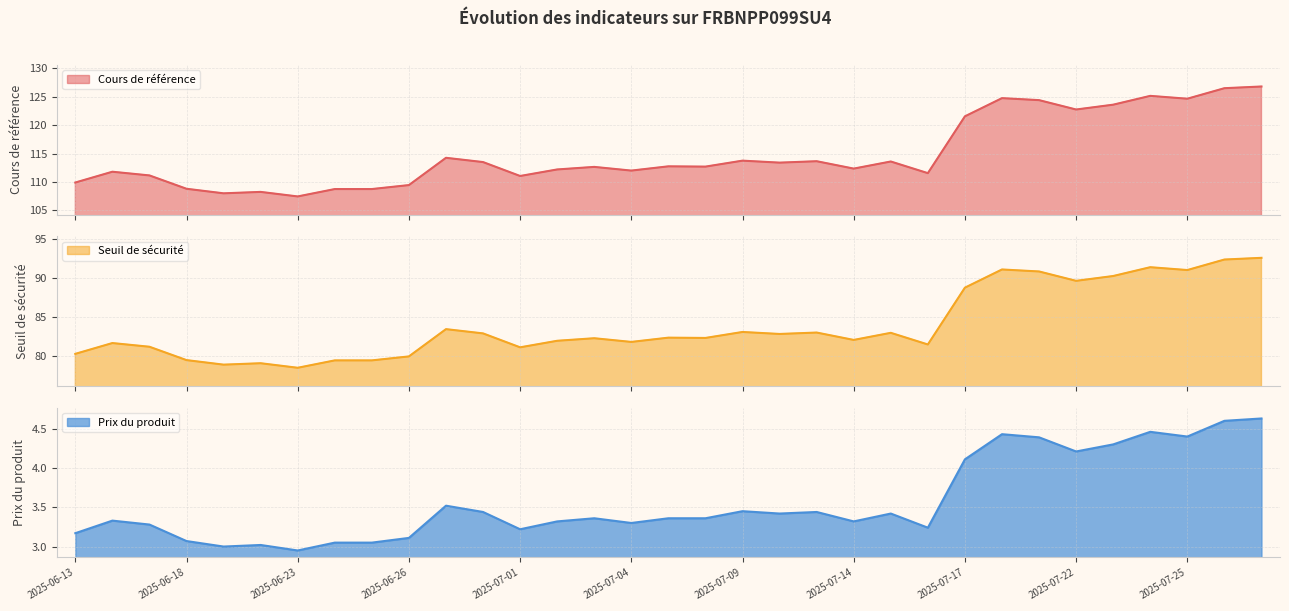

What is the difference between the highest and lowest values at 2025-07-28?

121.9